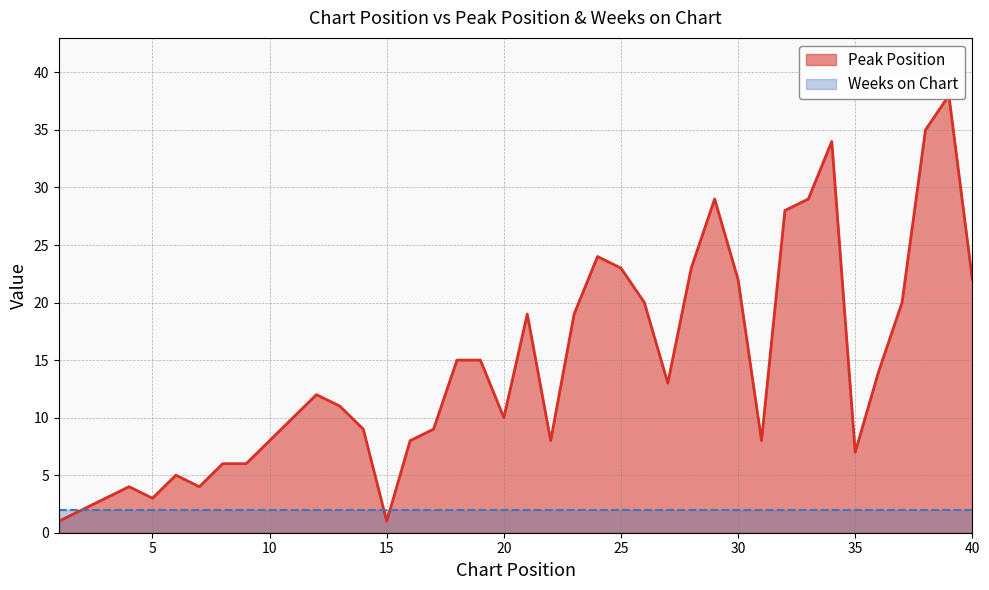

Rank the categories by value from highest to lowest.

39, 38, 34, 29, 33, 32, 24, 25, 28, 30, 40, 26, 37, 21, 23, 18, 19, 36, 27, 12, 13, 11, 20, 14, 17, 10, 16, 22, 31, 35, 8, 9, 6, 4, 7, 3, 5, 2, 1, 15